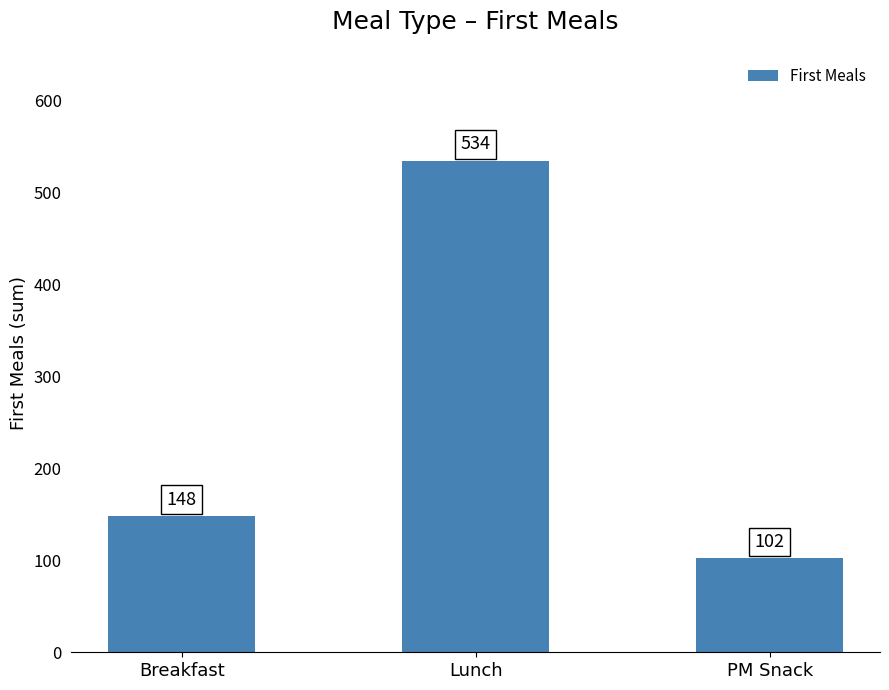

Count the number of categories in the chart.

3